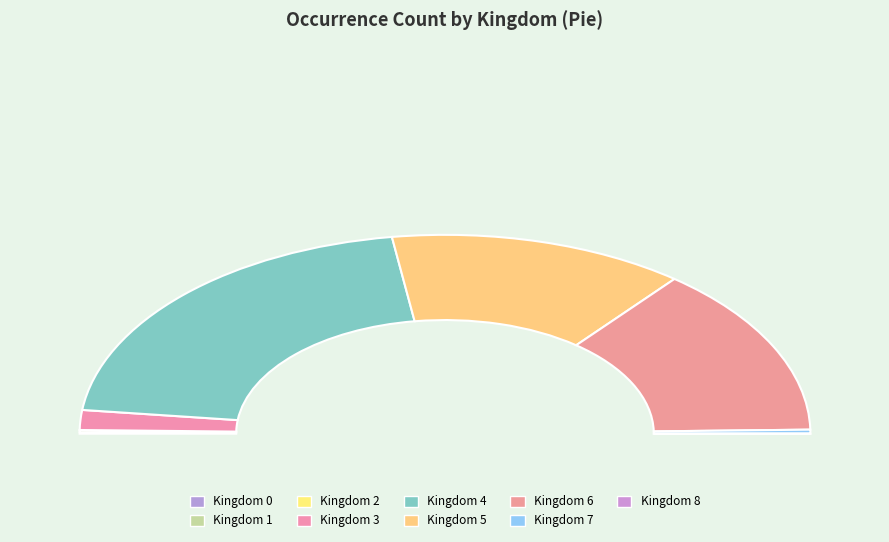

Rank the categories by value from highest to lowest.

4, 5, 6, 0, 3, 7, 1, 8, 2